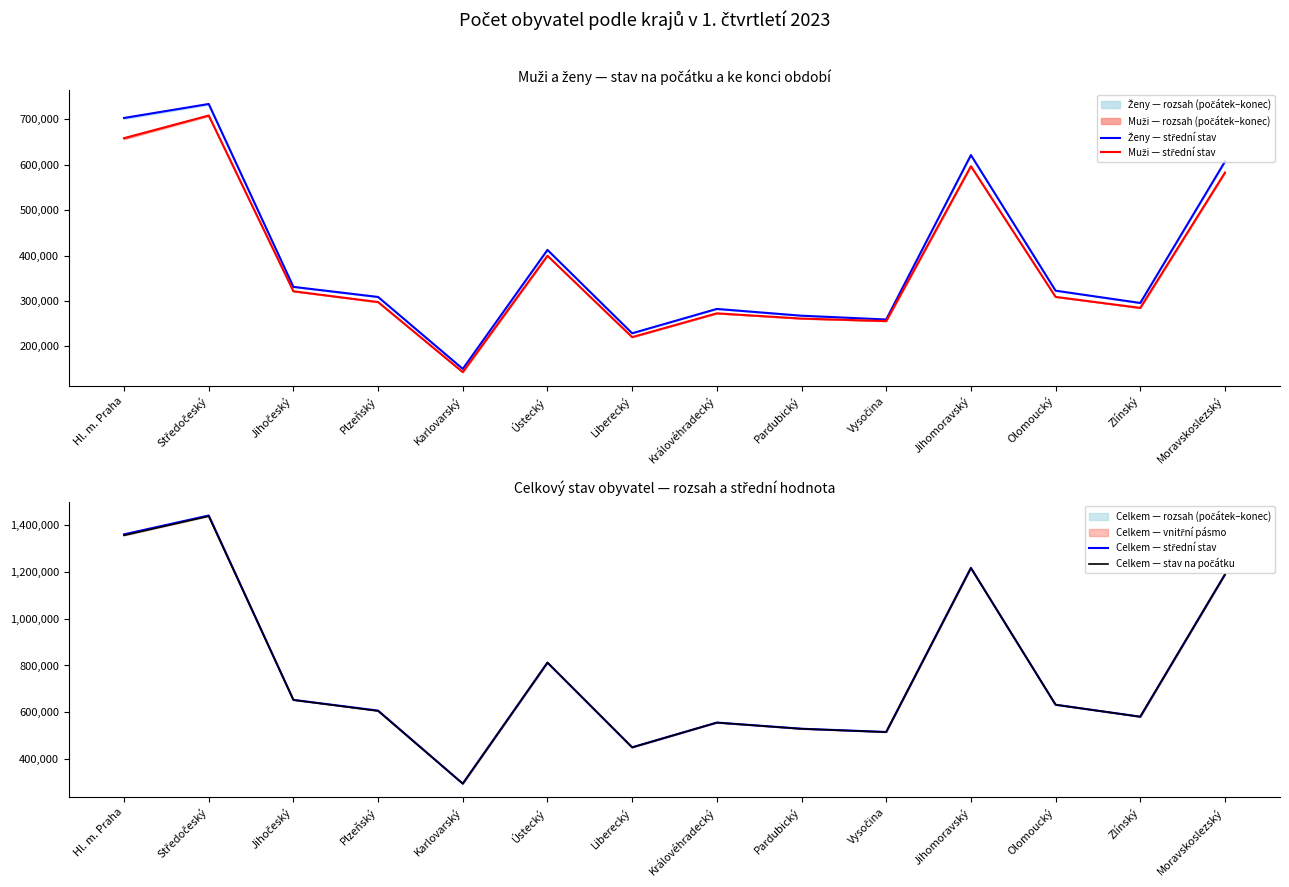

In Celkem — střední stav, how many points are lower than both neighbors (excluding endpoints)?

4